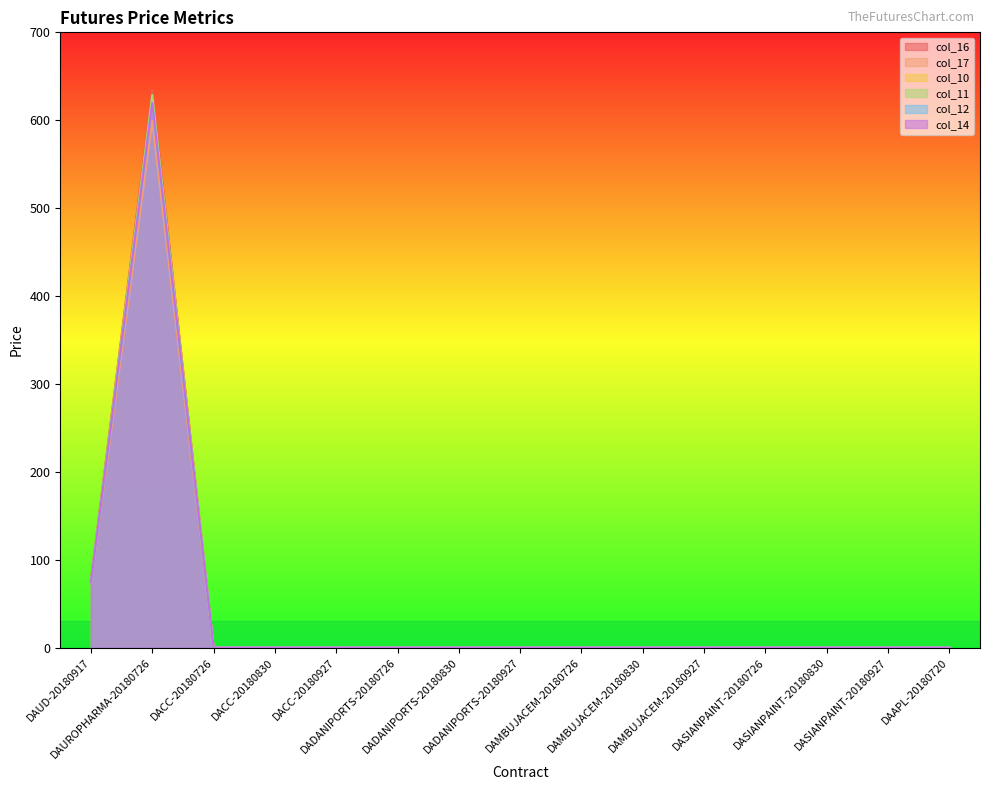

The col_10 series shows 419.4 at DAAPL-20180720. True or false?

False